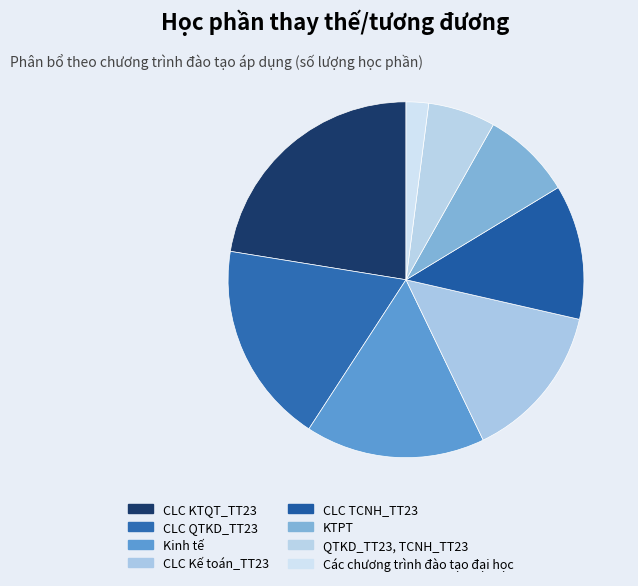

What percentage is the QTKD_TT23, TCNH_TT23 slice, to the nearest percent?

6%